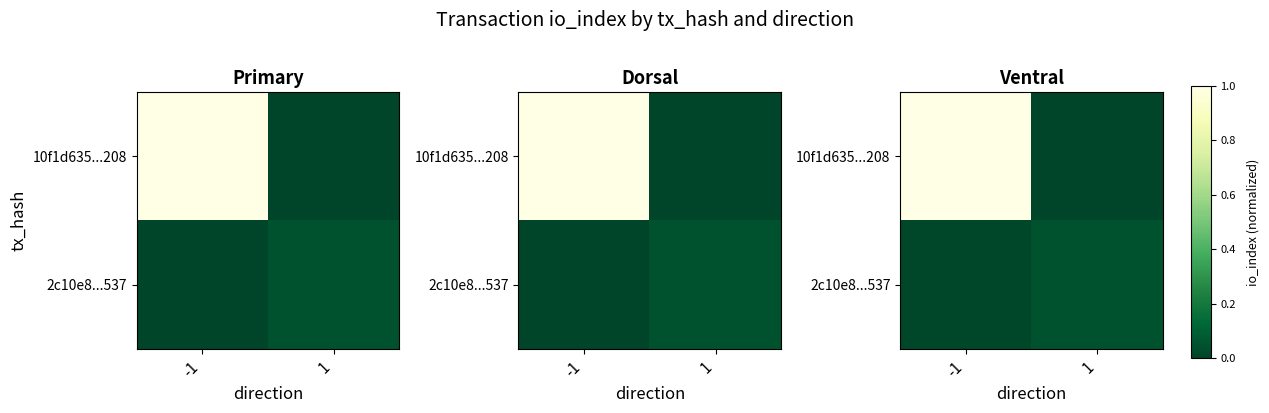

What is the maximum value shown in the chart?

1.0